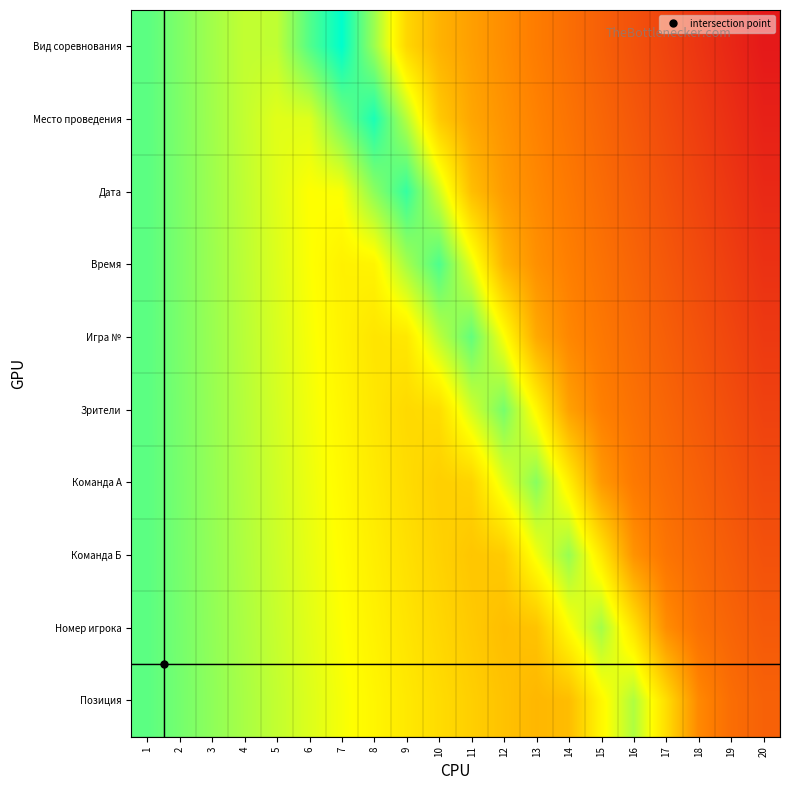

List the series in order of their peak value, lowest first.

Игра №, Зрители, Команда А, Команда Б, Номер игрока, Позиция, Время, Дата, Место проведения, Вид соревнования